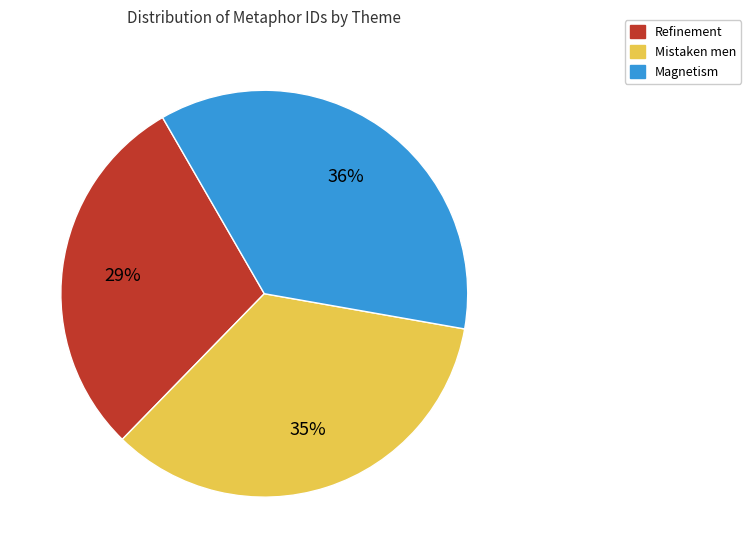

To the nearest percent, what percentage of the pie is Refinement?

29%